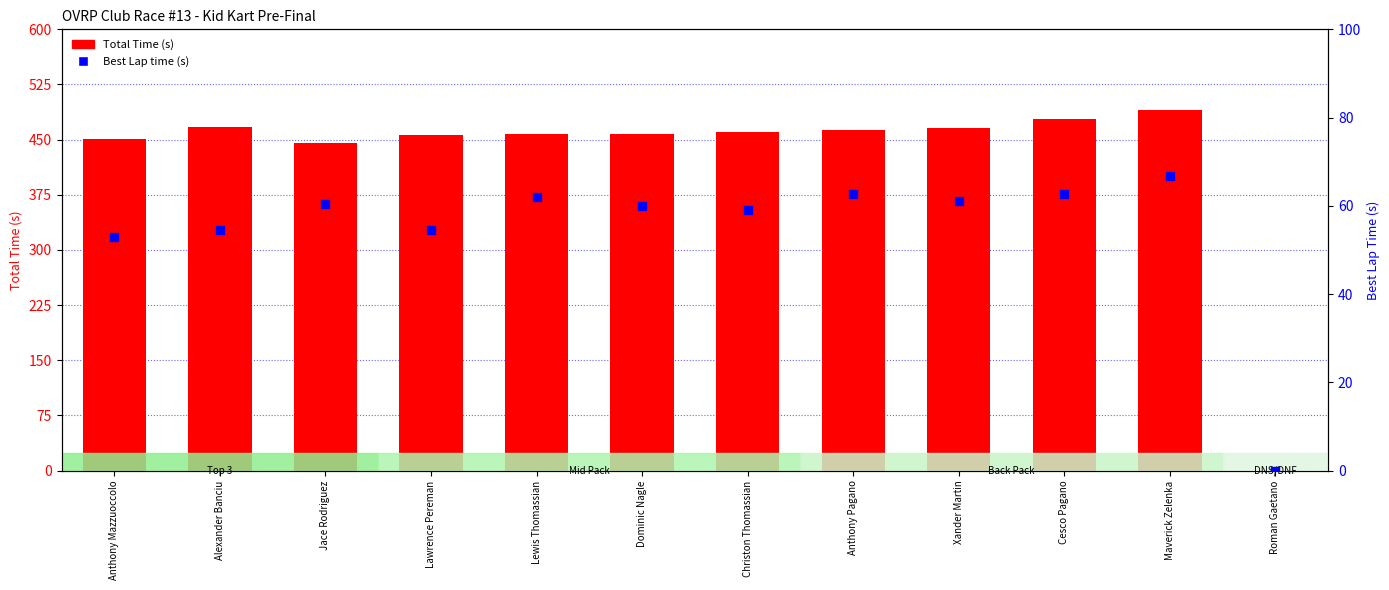

Which series has the largest total across all categories?

Total Time